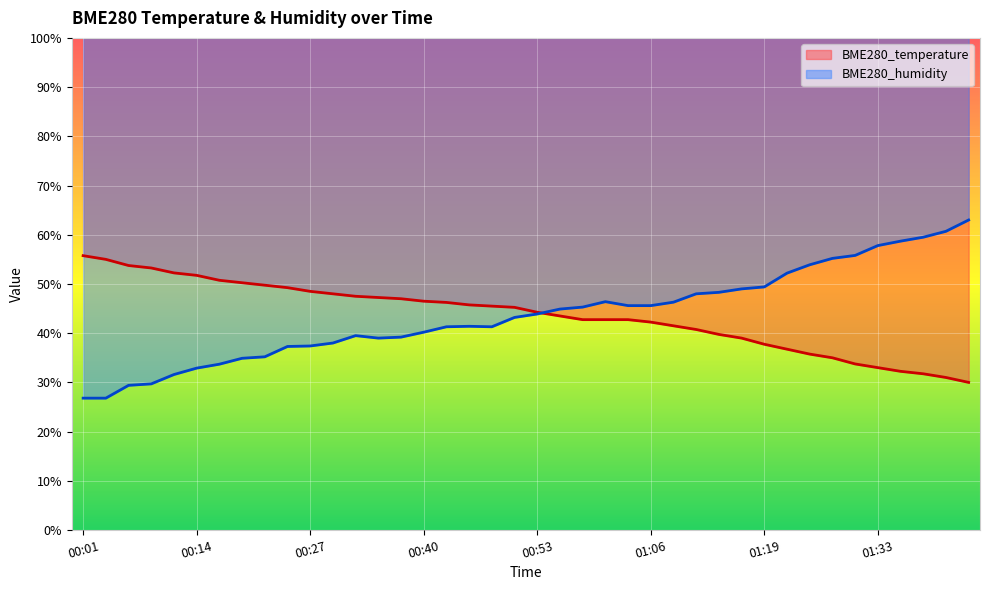

Which series changed the most between 01:35 and 01:43?

BME280_humidity